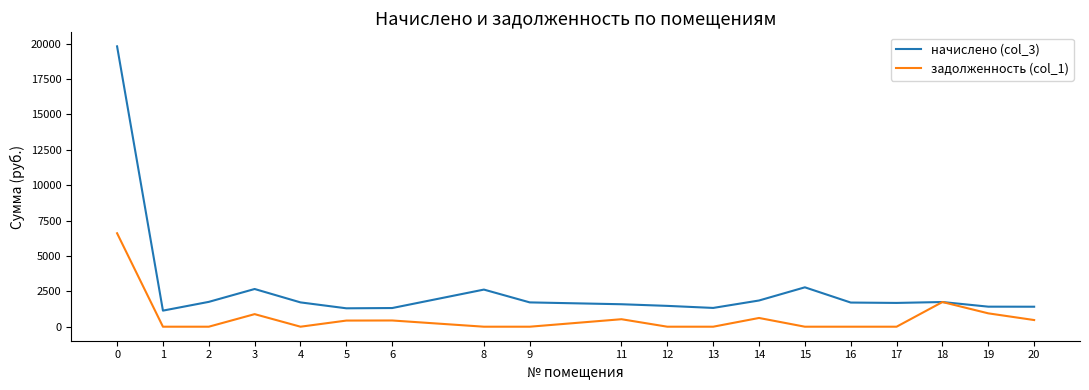

True or false: начислено (col_3) has more than 2 interior local peaks.

True